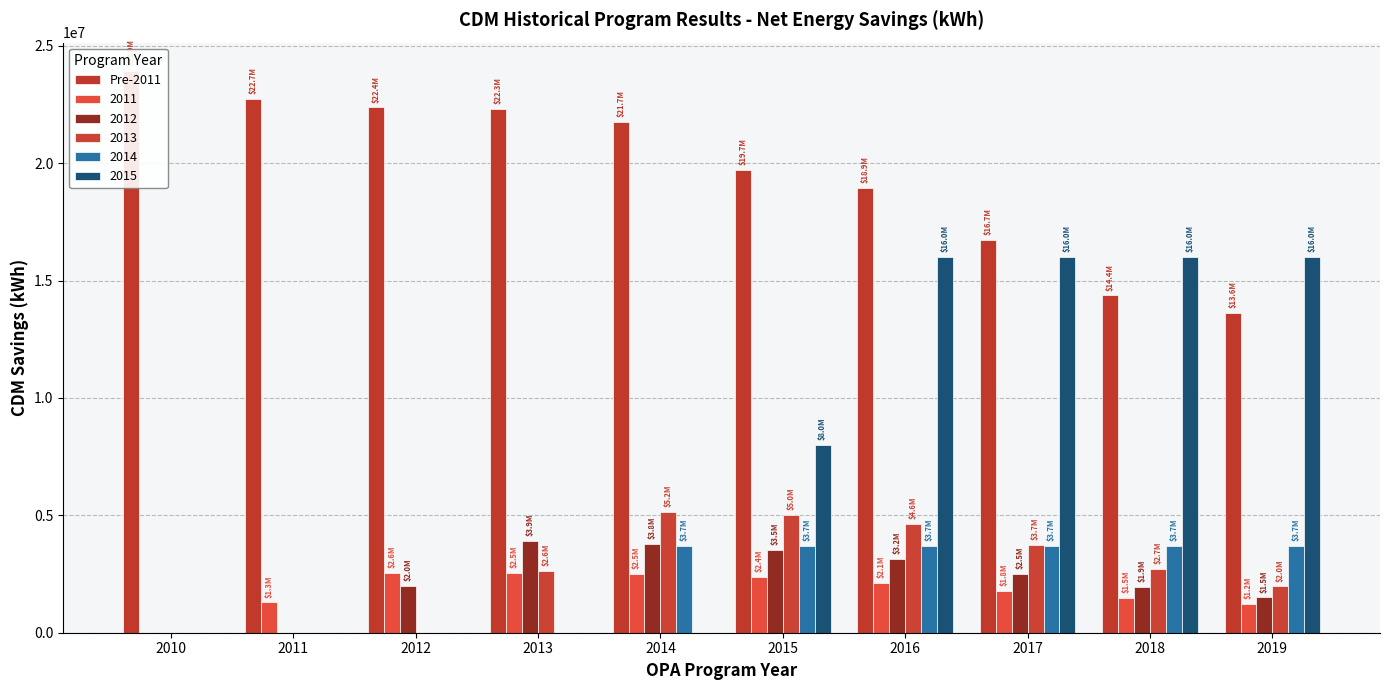

The value at 2014 is 21747880.6. True or false?

True